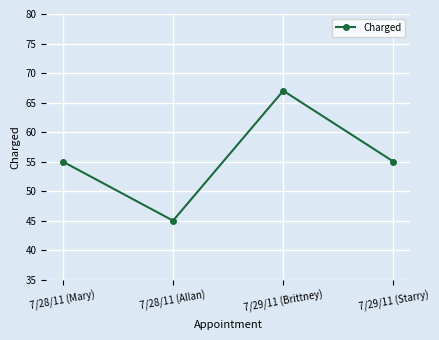

What is the maximum value shown in the chart?

67